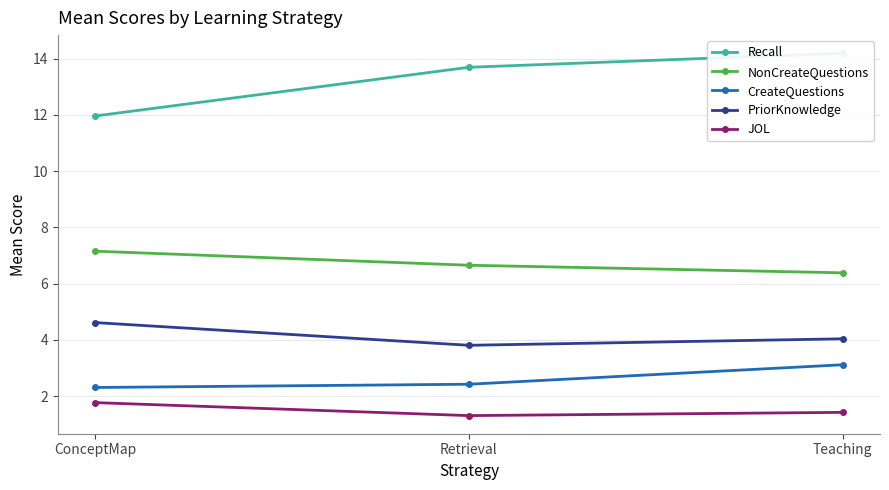

What is the smallest value displayed?

1.3